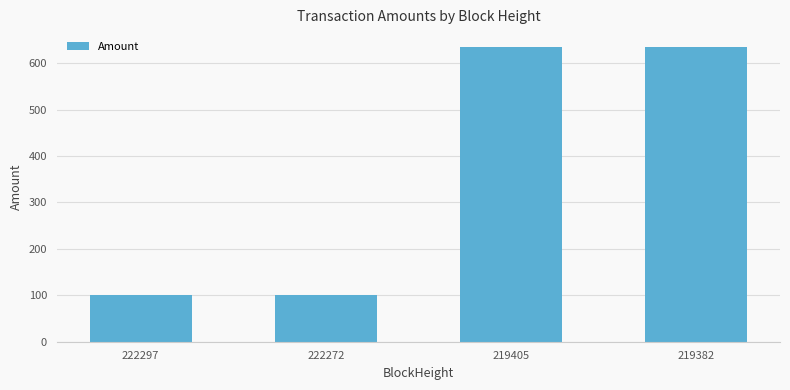

Where is the data nearest to the value 367?

219405